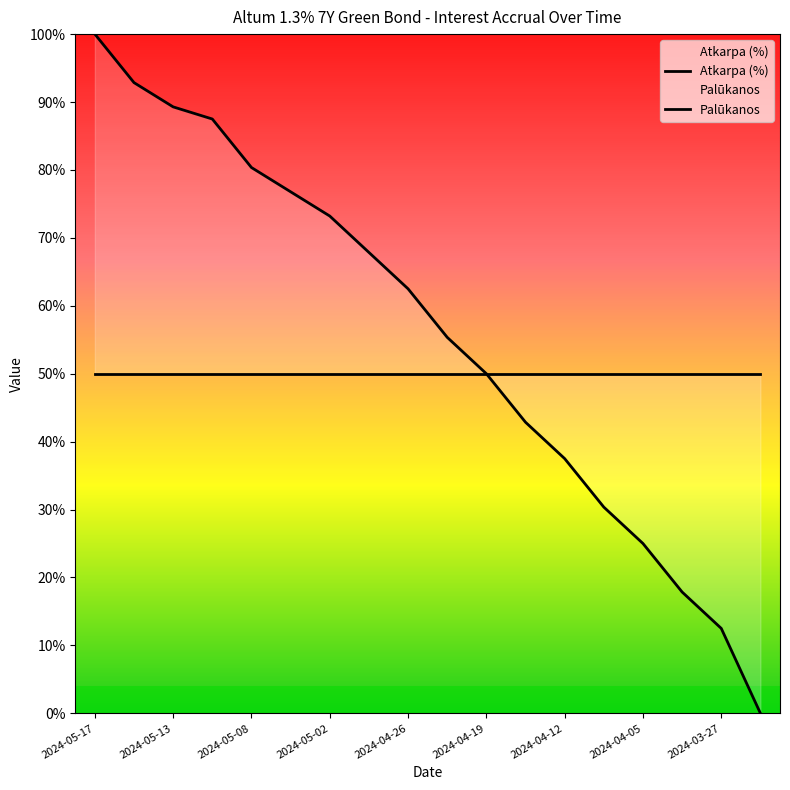

What is the average value?

0.6